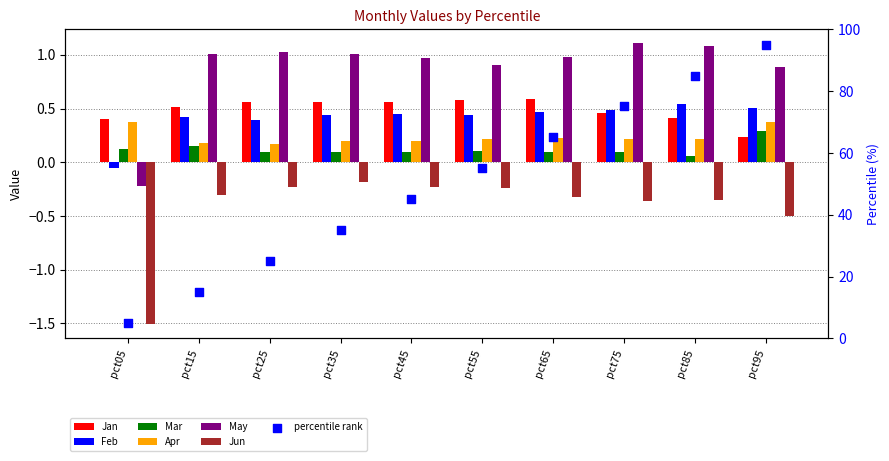

Which series has the largest Y range (max minus min)?

May